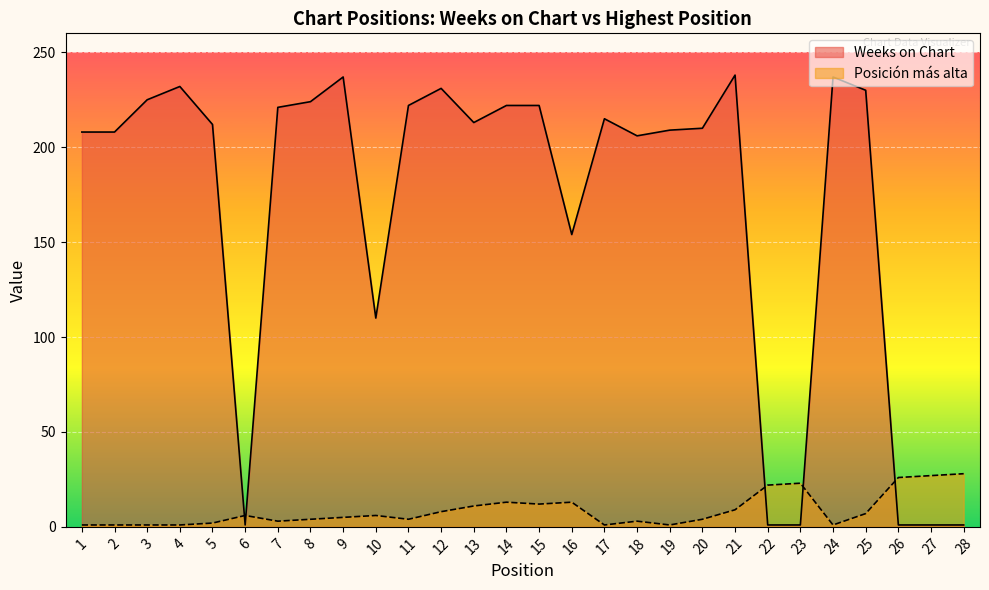

At which label is Weeks on Chart closest to 119?

10